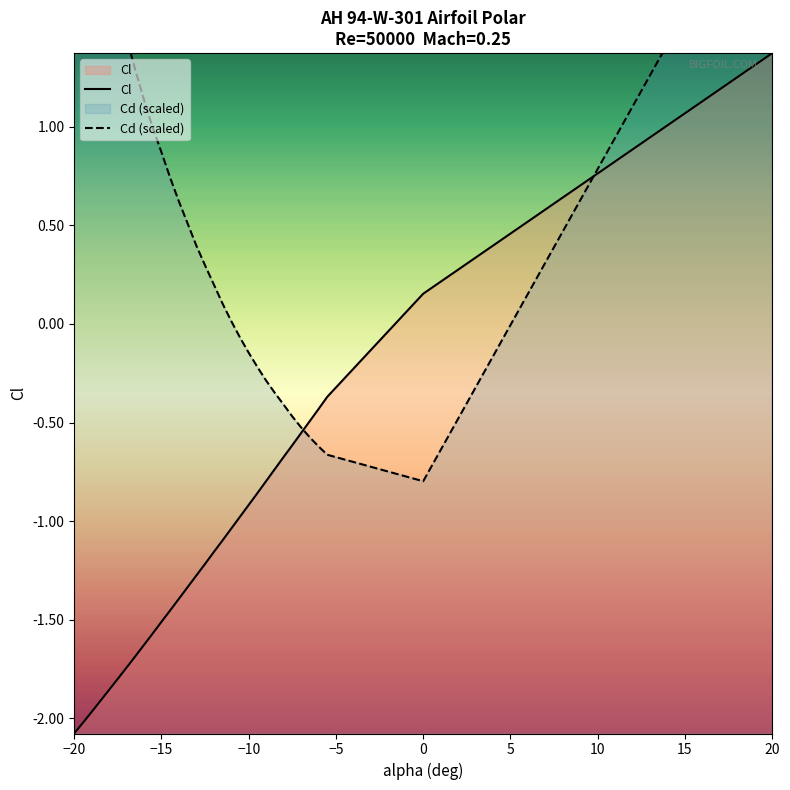

Reading left to right, transcribe all the data shown in this chart.

Cl: 0=-2.1	1=-2.0	2=-2.0	3=-1.9	4=-1.9	5=-1.8	6=-1.7	7=-1.7	8=-1.6	9=-1.6	10=-1.5	11=-1.5	12=-1.4	13=-1.3	14=-1.3	15=-1.2	16=-1.2	17=-1.1	18=-1.0	19=-1.0	20=-0.9	21=-0.9	22=-0.8	23=-0.7	24=-0.7	25=-0.6	26=-0.6	27=-0.5	28=-0.4	29=-0.4	30=-0.4	31=0.0	32=0.0	33=0.1	34=0.4	35=0.6	36=1.4
Cd: 0=0.2	1=0.2	2=0.2	3=0.2	4=0.1	5=0.1	6=0.1	7=0.1	8=0.1	9=0.1	10=0.1	11=0.1	12=0.1	13=0.1	14=0.1	15=0.1	16=0.1	17=0.1	18=0.1	19=0.1	20=0.1	21=0.1	22=0.1	23=0.1	24=0.1	25=0.1	26=0.1	27=0.1	28=0.1	29=0.1	30=0.1	31=0.0	32=0.0	33=0.1	34=0.1	35=0.1	36=0.2